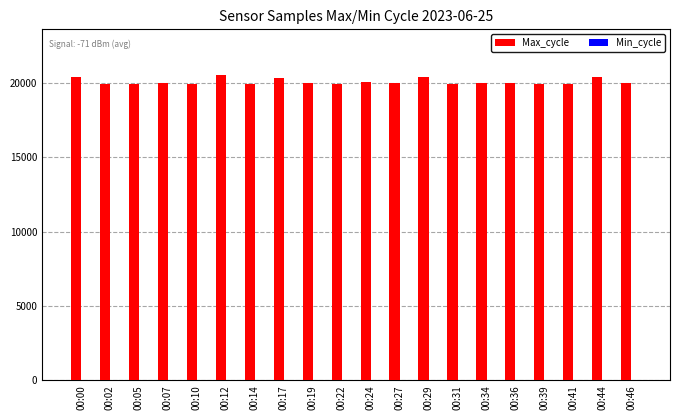

Is it true that Max_cycle equals 32518 at 00:22?

False